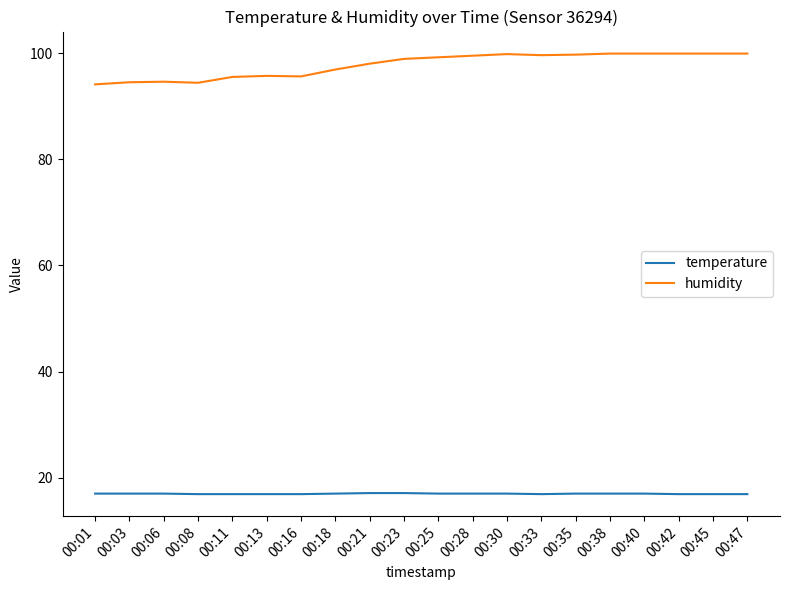

What is the lowest value of the temperature series?

16.9